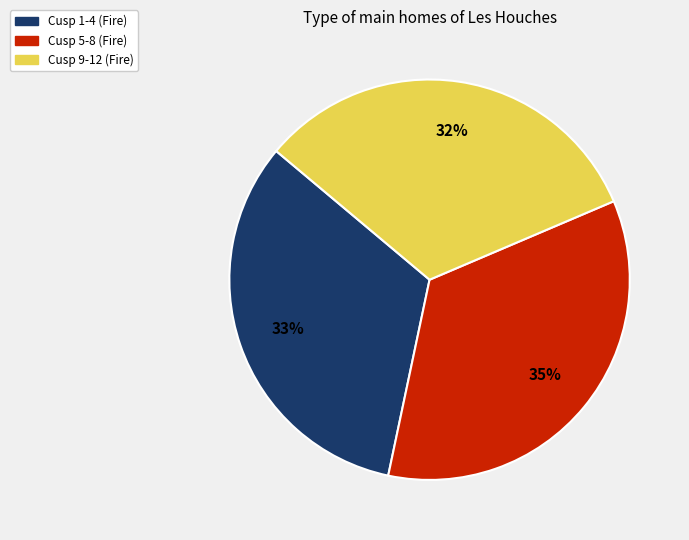

Does any single category account for the majority?

No